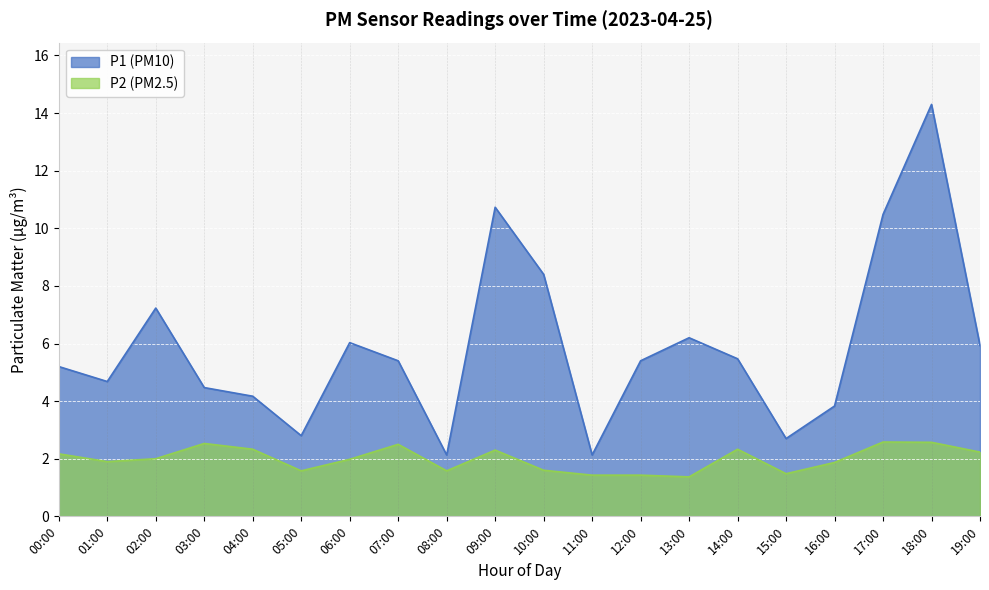

What is the sum of the P2 values at 18:00 and 09:00?

4.9